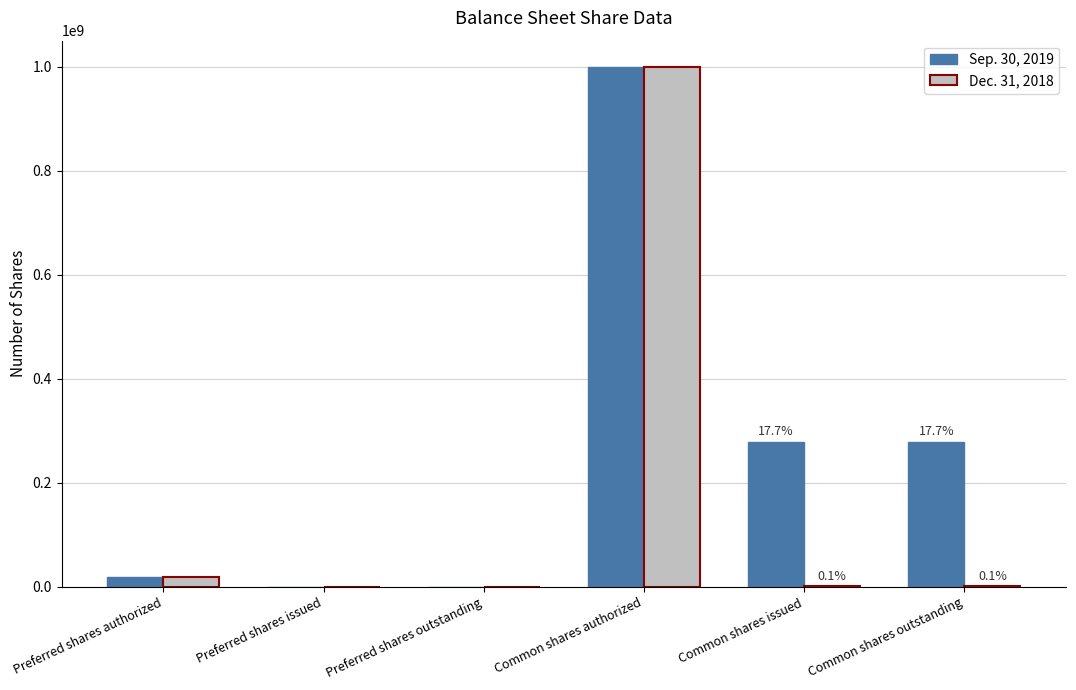

Count the number of data series in this chart.

2